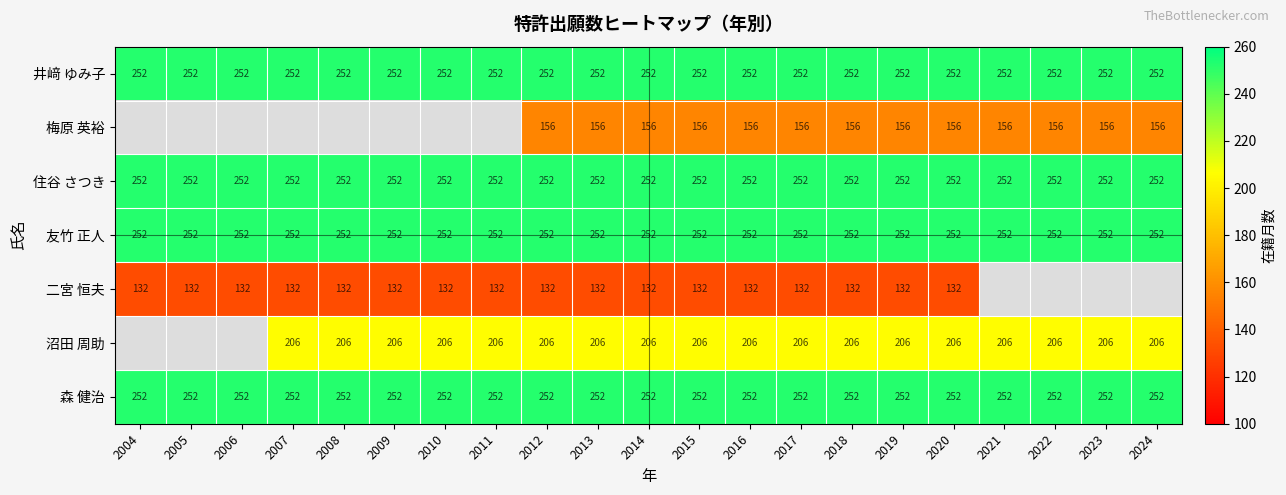

What is the total value across all series at 2017?

1502